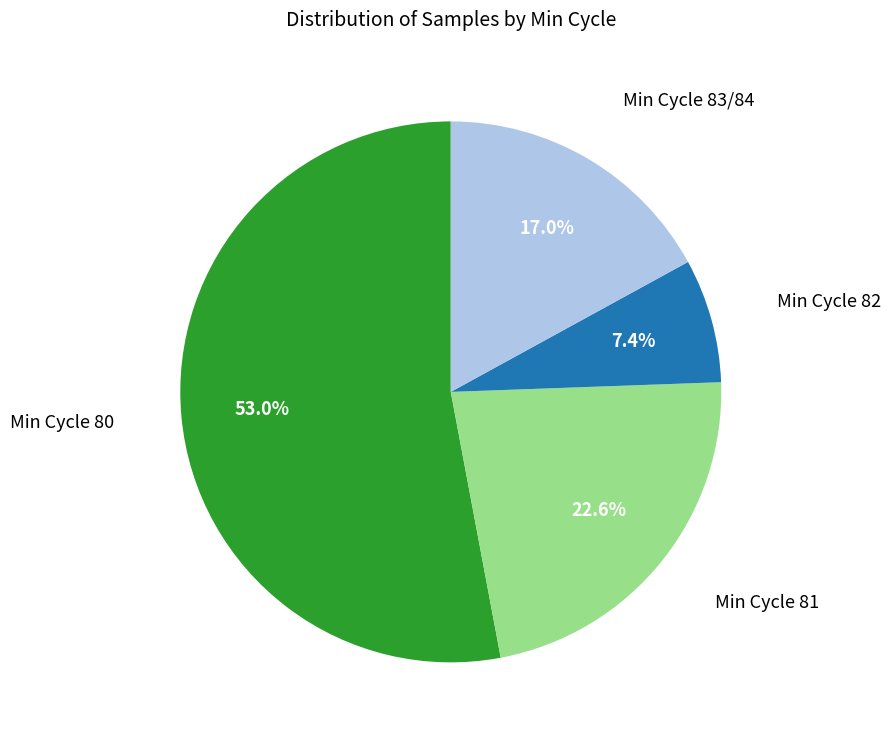

Does any single category account for the majority?

Yes